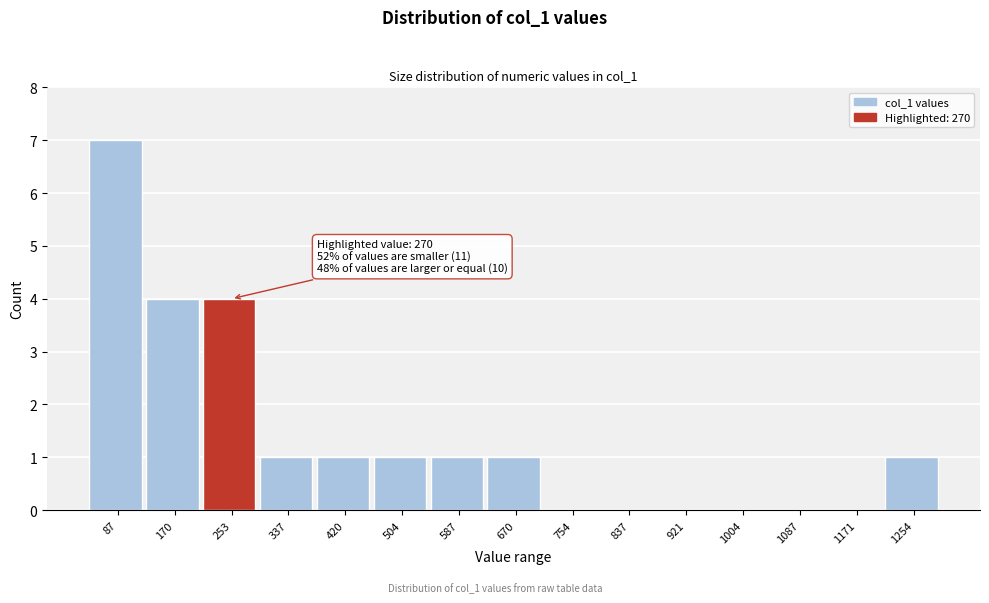

Reading right to left, what are all the values shown in this chart?

1254=1	1171=0	1087=0	1004=0	921=0	837=0	754=0	670=1	587=1	504=1	420=1	337=1	253=4	170=4	87=7